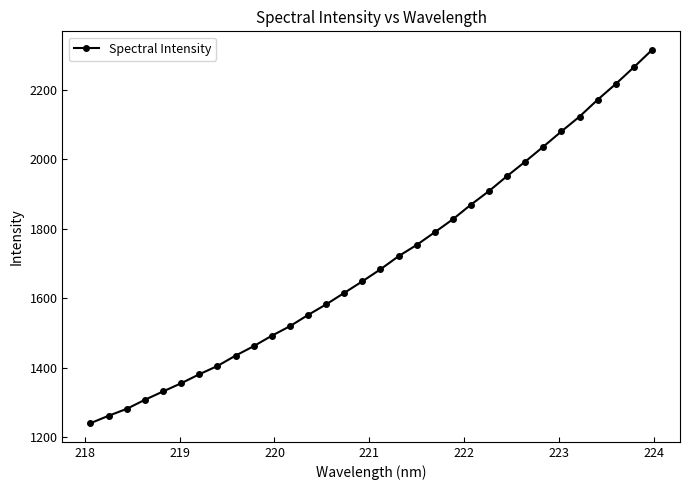

What is the greatest value displayed?

2315.6